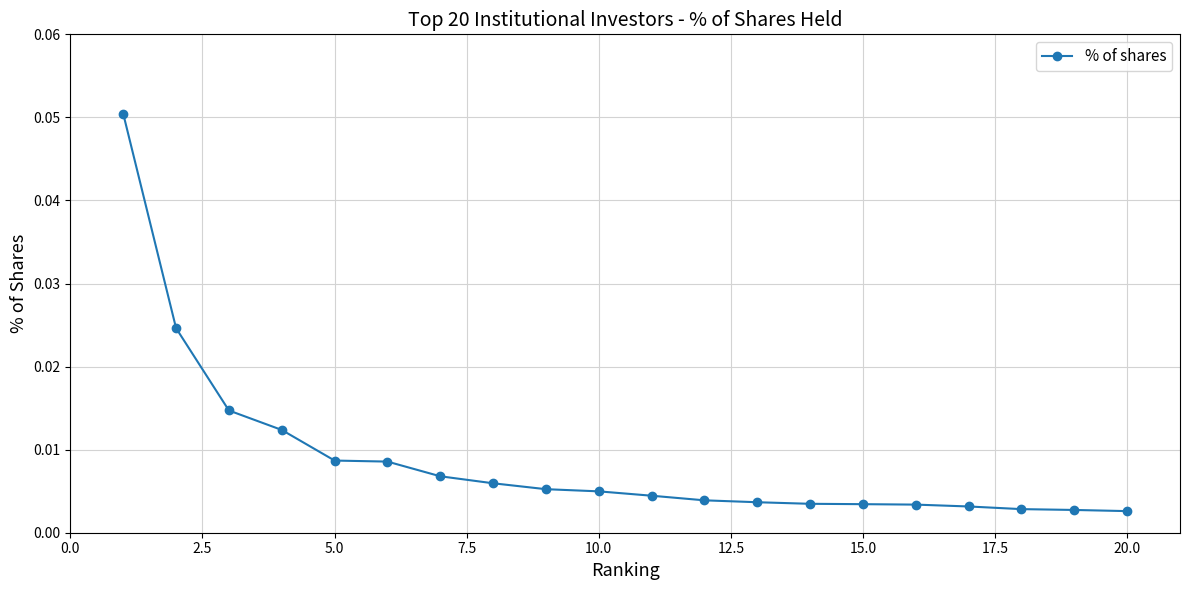

What is the maximum value shown in the chart?

0.1